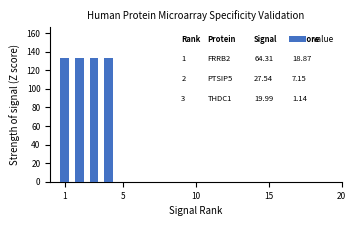

What is the sum of all values?

532.3